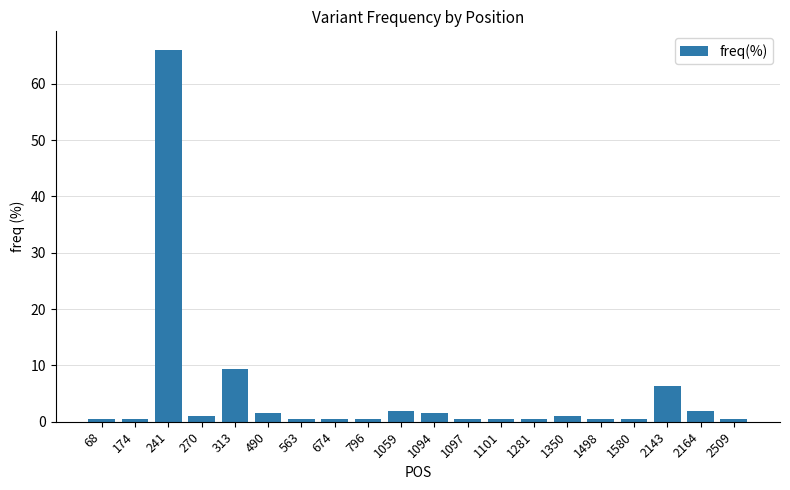

What is the value of the 4th bar from the left?

1.0